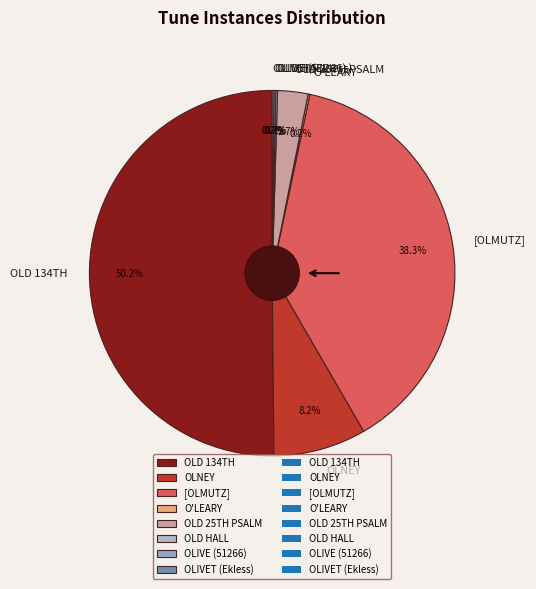

Which category has the biggest portion of the pie?

OLD 134TH